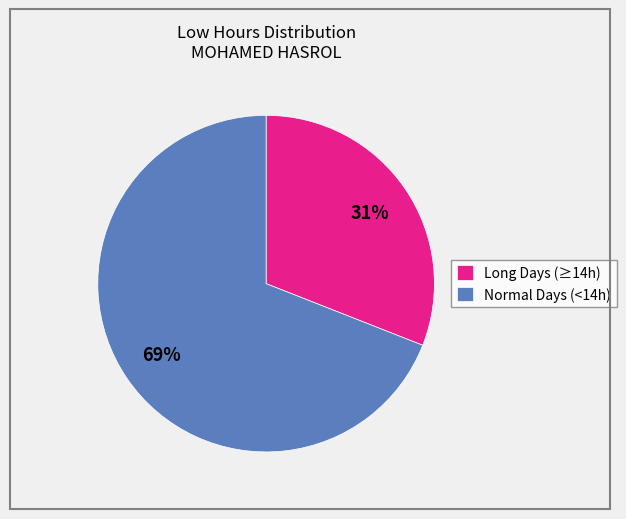

Is the sum of Long Days (≥14h) and Normal Days (<14h) greater than half?

Yes